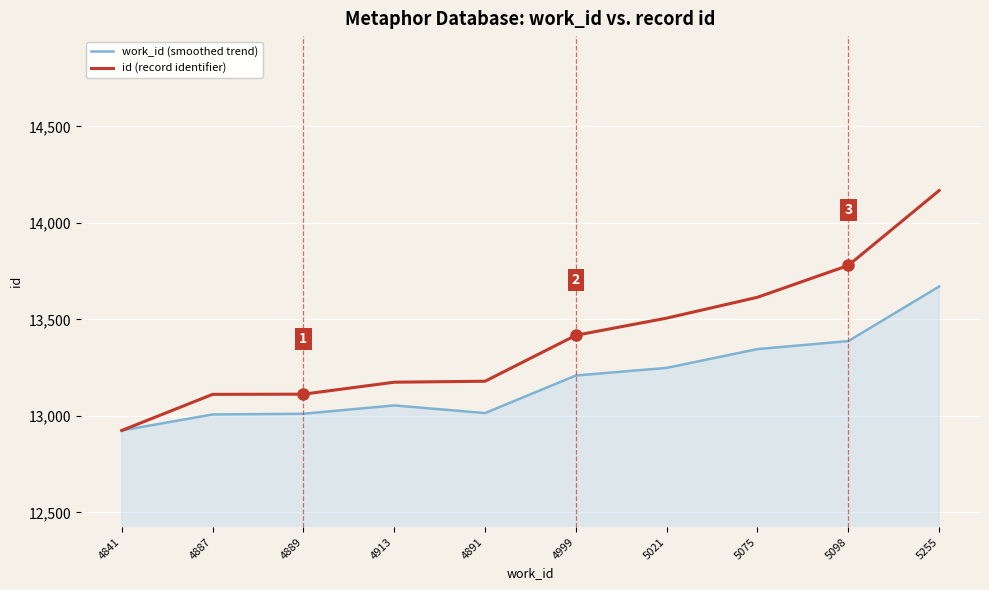

At which label is id (record identifier) closest to 13546?

5021